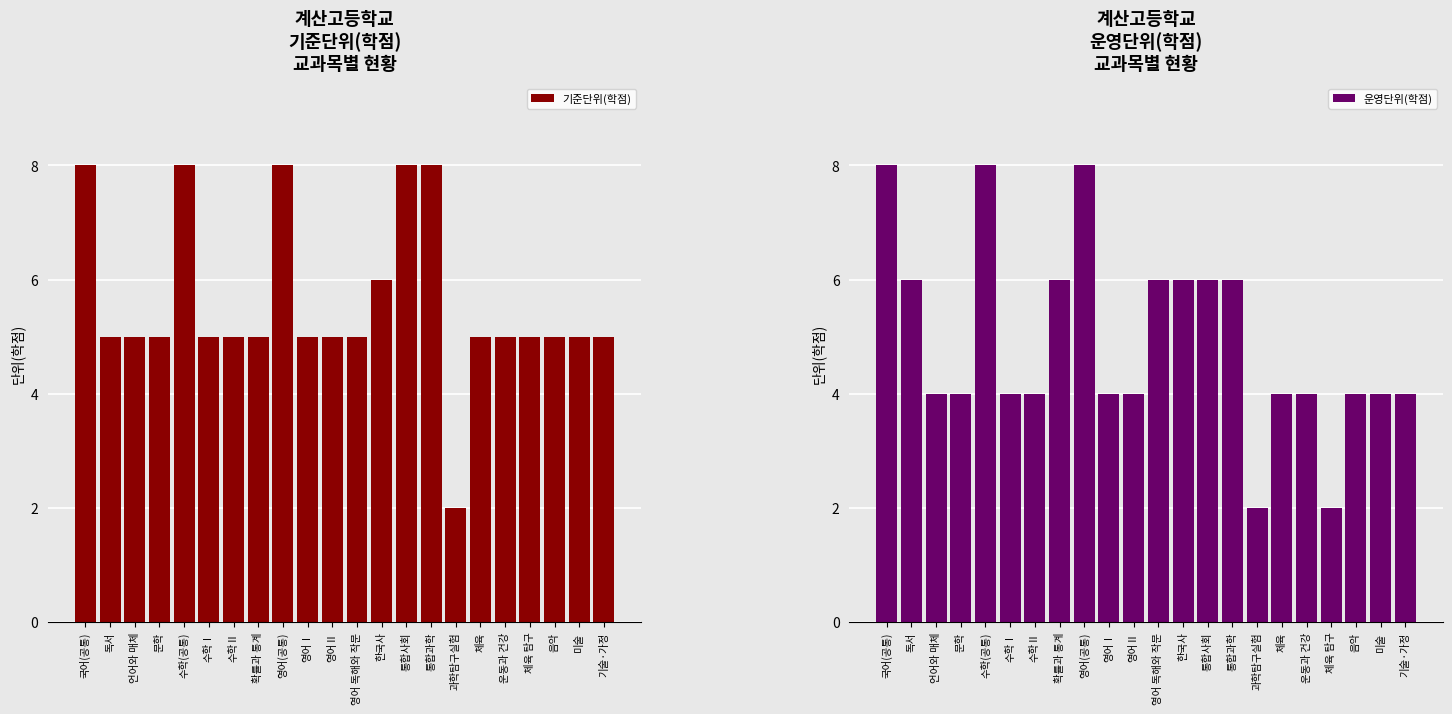

Reading left to right, transcribe all the data shown in this chart.

기준단위(학점): 국어(공통)=8	독서=5	언어와 매체=5	문학=5	수학(공통)=8	수학Ⅰ=5	수학Ⅱ=5	확률과 통계=5	영어(공통)=8	영어Ⅰ=5	영어Ⅱ=5	영어 독해와 작문=5	한국사=6	통합사회=8	통합과학=8	과학탐구실험=2	체육=5	운동과 건강=5	체육 탐구=5	음악=5	미술=5	기술·가정=5
운영단위(학점): 국어(공통)=8	독서=6	언어와 매체=4	문학=4	수학(공통)=8	수학Ⅰ=4	수학Ⅱ=4	확률과 통계=6	영어(공통)=8	영어Ⅰ=4	영어Ⅱ=4	영어 독해와 작문=6	한국사=6	통합사회=6	통합과학=6	과학탐구실험=2	체육=4	운동과 건강=4	체육 탐구=2	음악=4	미술=4	기술·가정=4